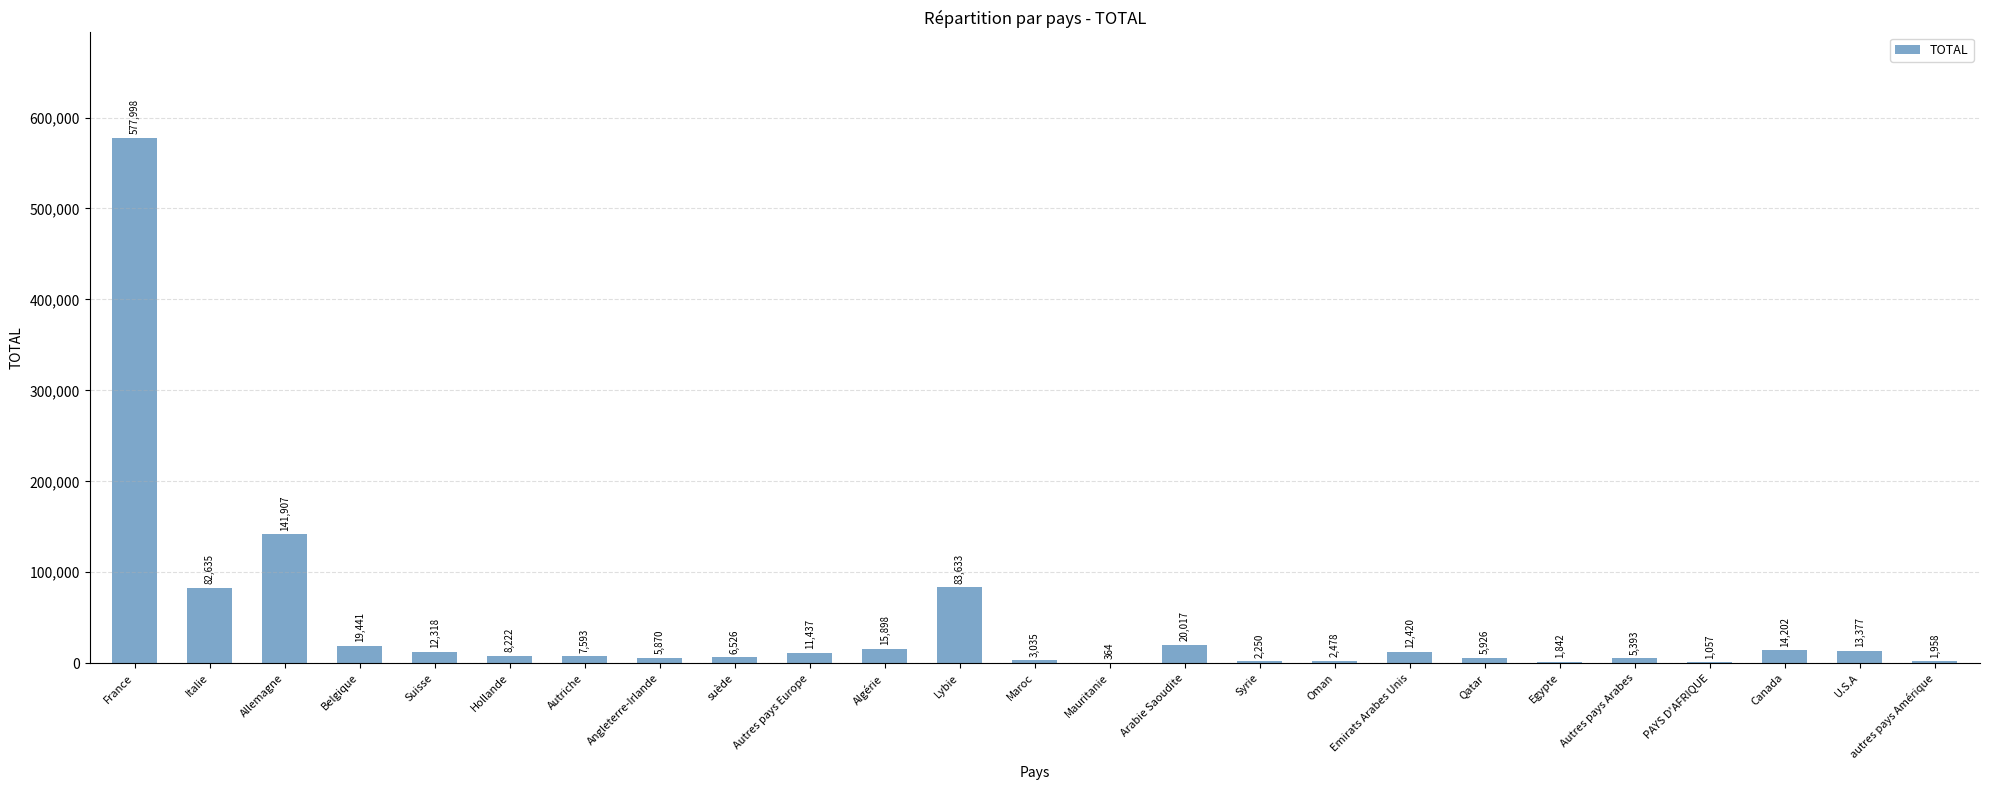

Which has a higher value, Syrie or Suisse?

Suisse